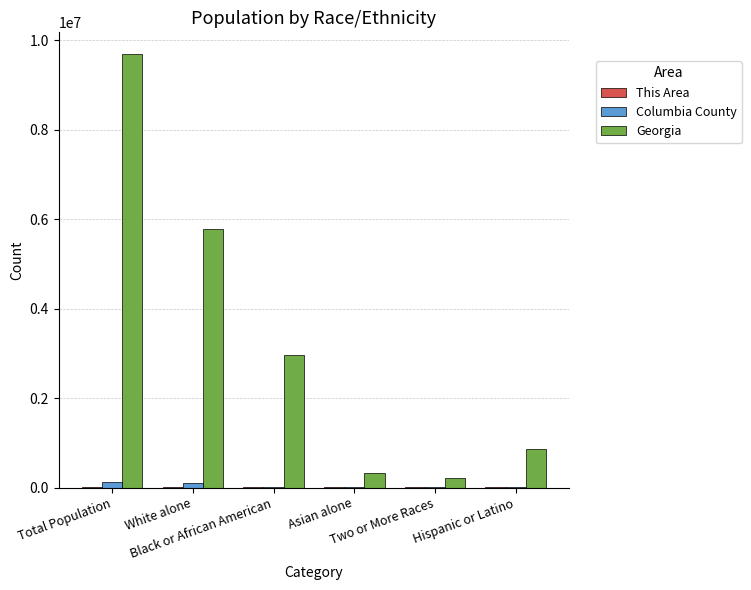

Which series has the largest total across all categories?

Georgia